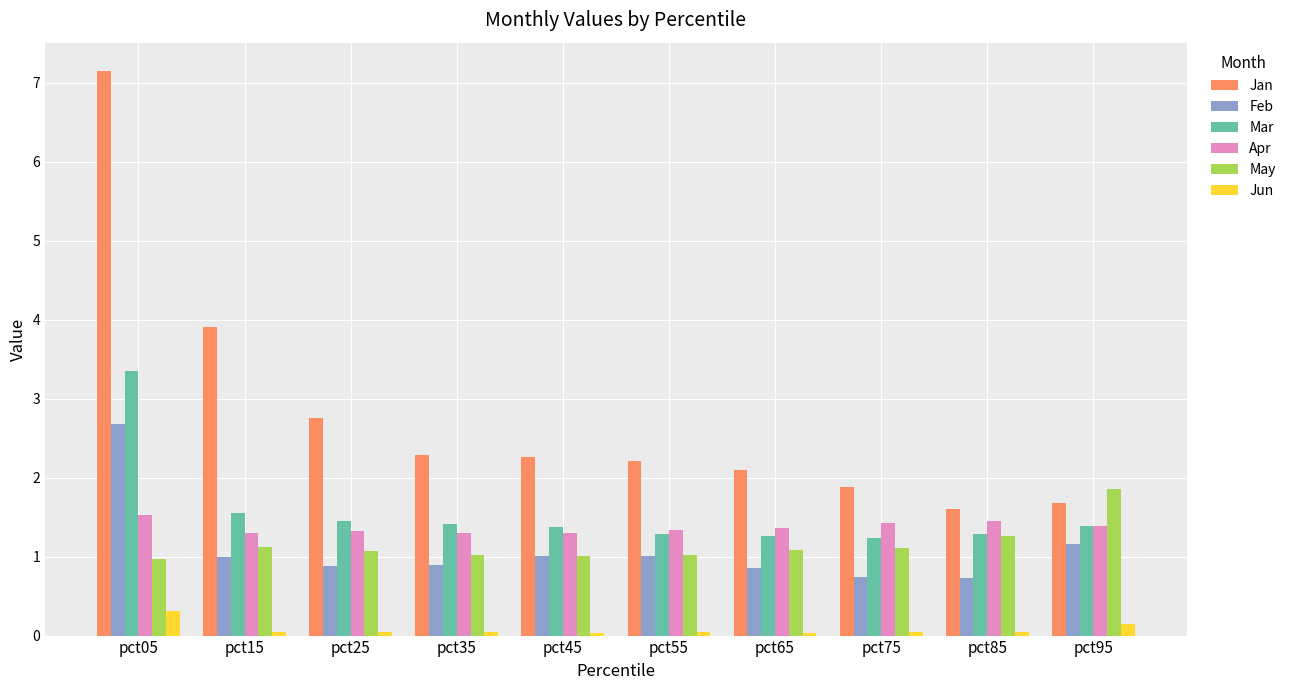

Which series has the largest range (max minus min)?

Jan